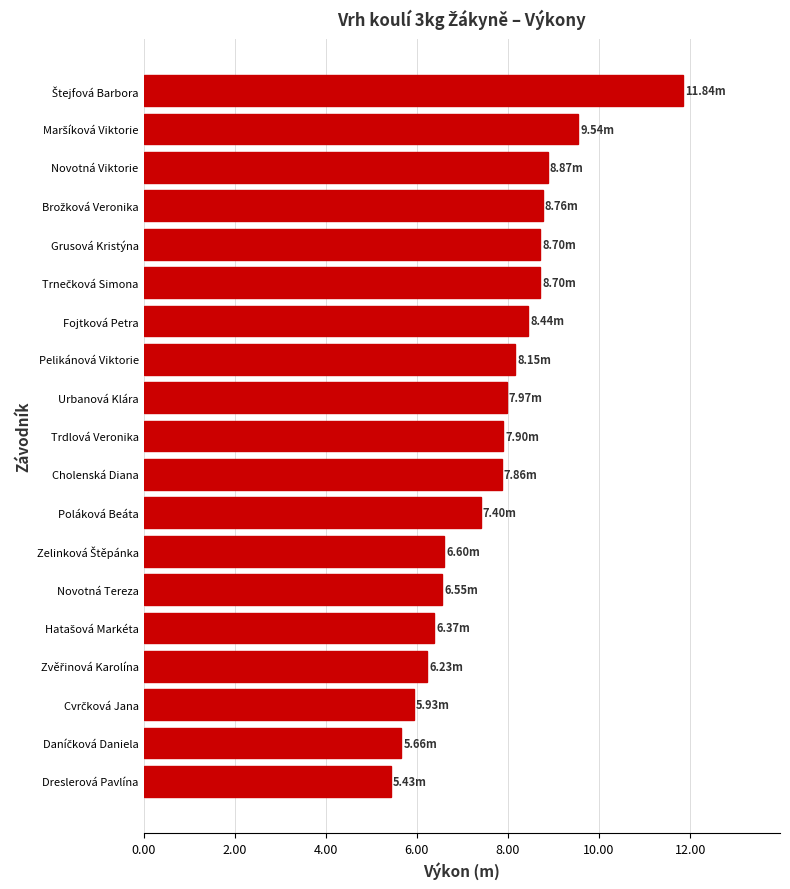

Which has a higher value, Fojtková Petra or Urbanová Klára?

Fojtková Petra